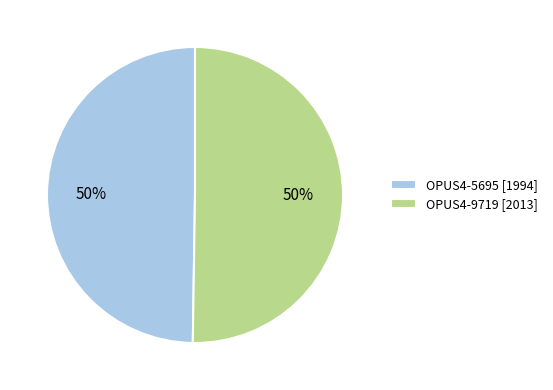

To the nearest percent, what percentage of the pie is OPUS4-9719?

50%